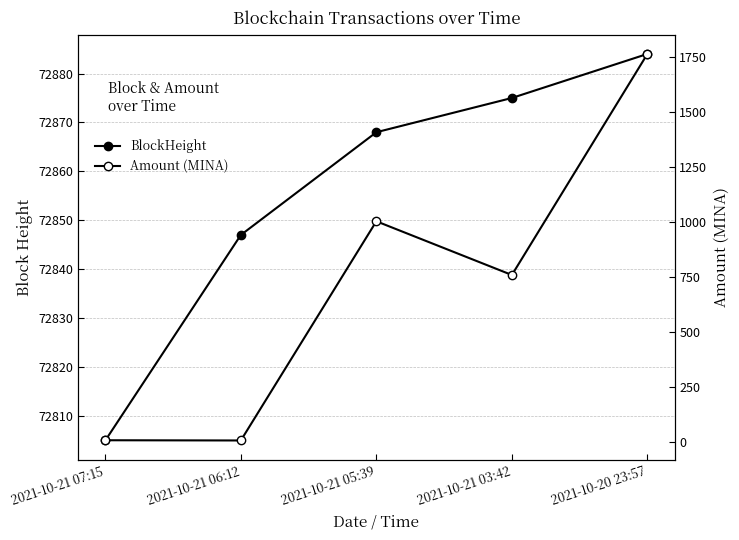

What is the sum of the BlockHeight values at 2021-10-21 03:42 and 2021-10-21 07:15?

145680.0